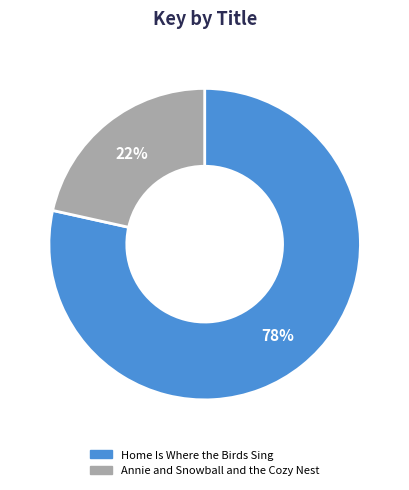

Rank the categories by value from highest to lowest.

Home Is Where the Birds Sing, Annie and Snowball and the Cozy Nest